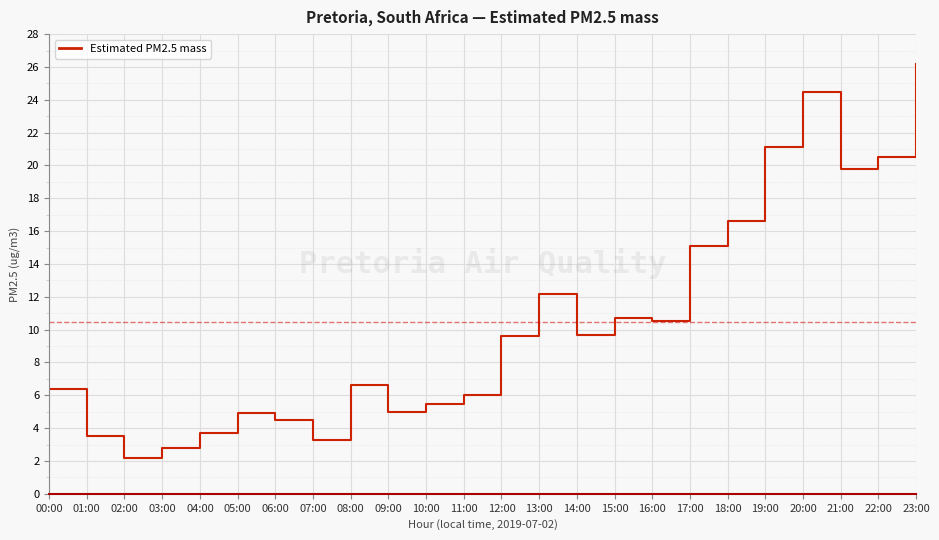

What is the sum of the values at 12:00 and 02:00?

11.8